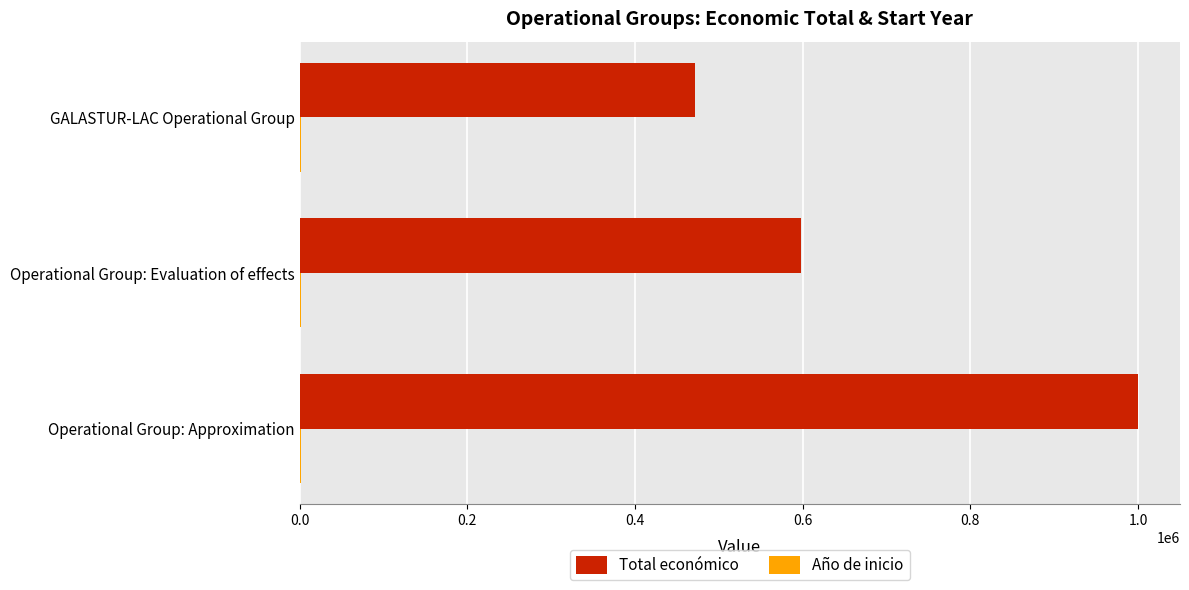

At which label is Total económico closest to 735732?

Operational Group: Evaluation of effects